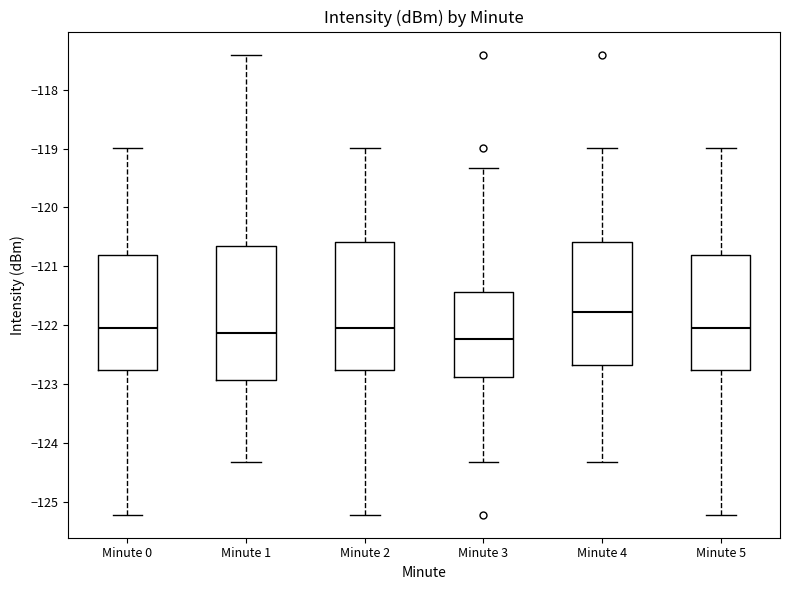

Reading left to right, read every box against the y-axis: the position of its median line, the range the box covers, and the ends of its whiskers. The values are not printed on the chart, so give them approximately, as read against the axis.

Minute 0: median -122.0, box -122.8 to -120.8, whiskers -125.2 to -119.0
Minute 1: median -122.1, box -122.9 to -120.7, whiskers -124.3 to -117.4
Minute 2: median -122.0, box -122.8 to -120.6, whiskers -125.2 to -119.0
Minute 3: median -122.2, box -122.9 to -121.4, whiskers -124.3 to -119.3
Minute 4: median -121.8, box -122.7 to -120.6, whiskers -124.3 to -119.0
Minute 5: median -122.0, box -122.8 to -120.8, whiskers -125.2 to -119.0